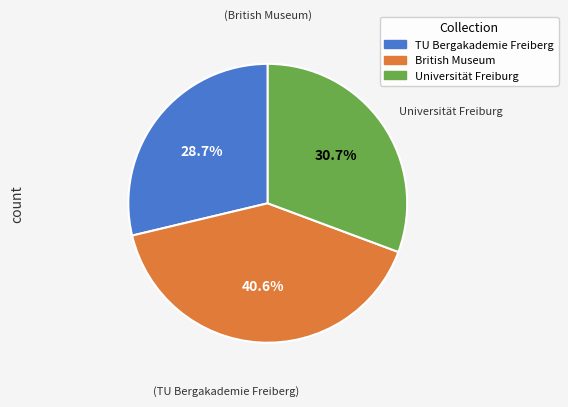

What percentage is NOT represented by Universität Freiburg?

69.3%